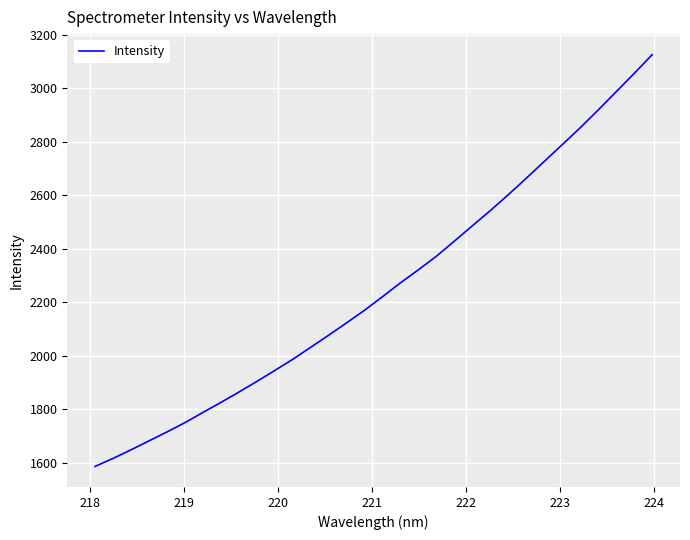

How many distinct data groups are displayed?

1